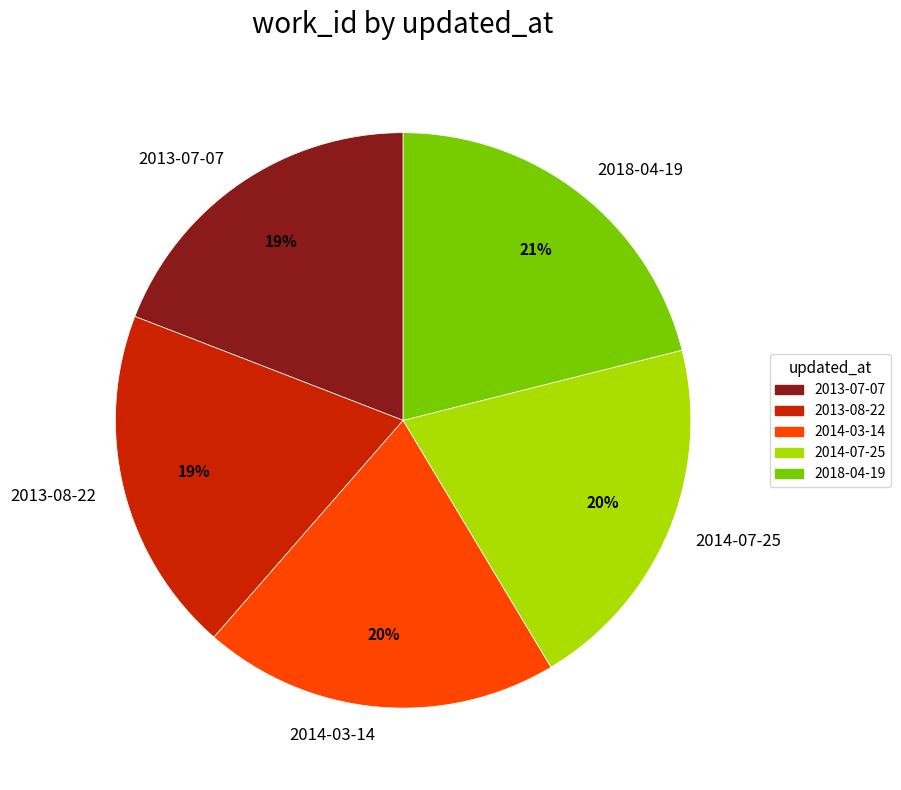

To the nearest percent, what portion does 2013-08-22 represent?

19%